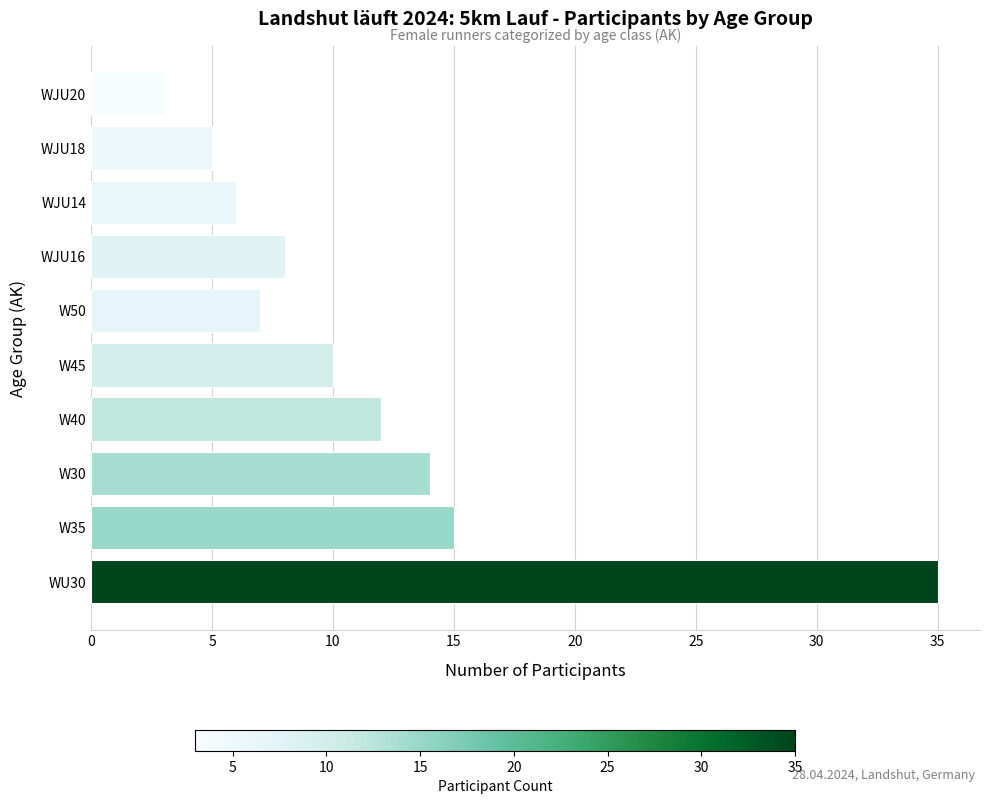

Does the chart contain stacked bars?

No